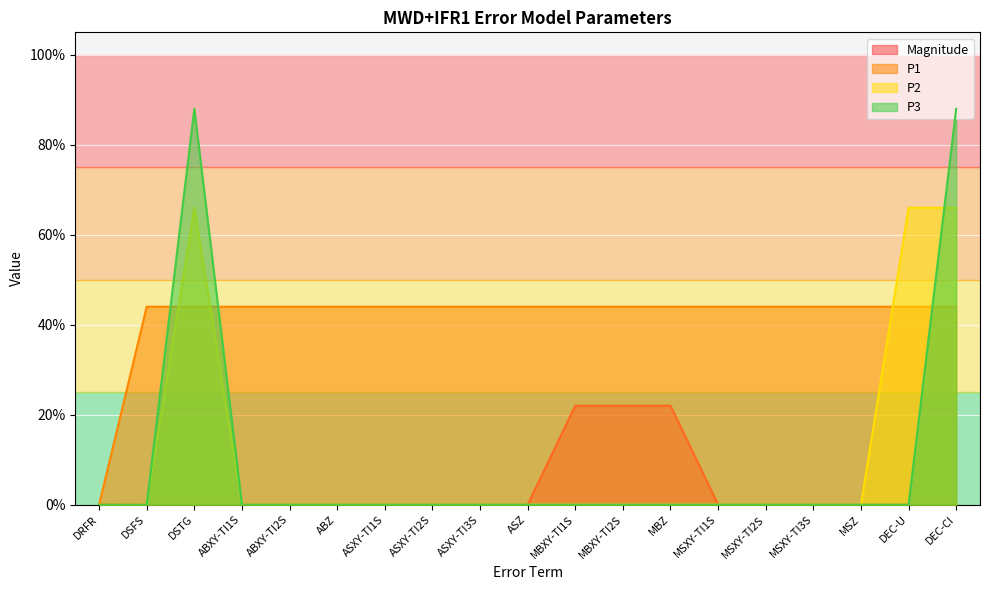

How many interior local valleys does the Magnitude series have?

1